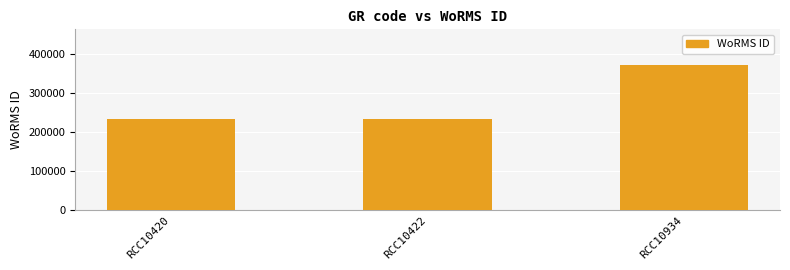

What is the smallest value displayed?

233037